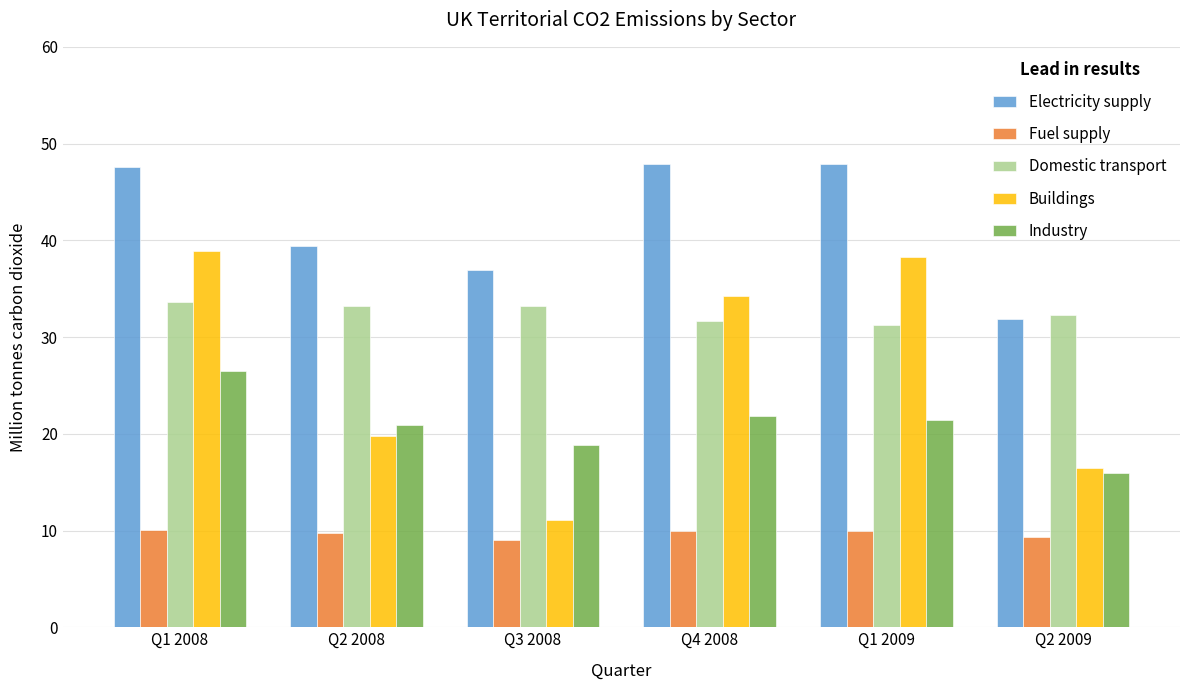

Rank the series by their average value, from lowest to highest.

Fuel supply, Industry, Buildings, Domestic transport, Electricity supply